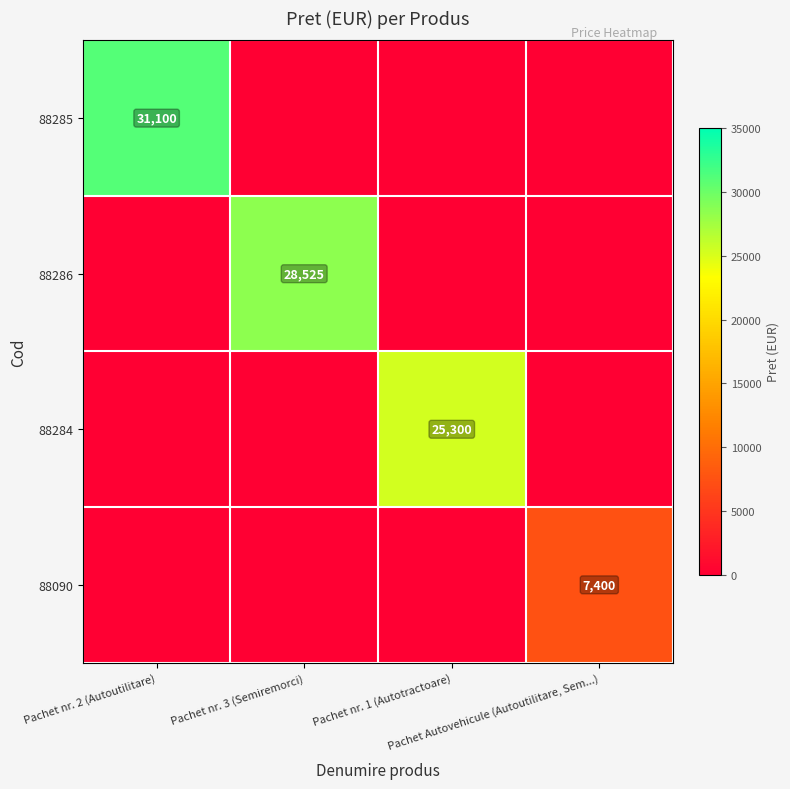

The 88090 series shows 0 at Pachet nr. 2 (Autoutilitare). True or false?

True